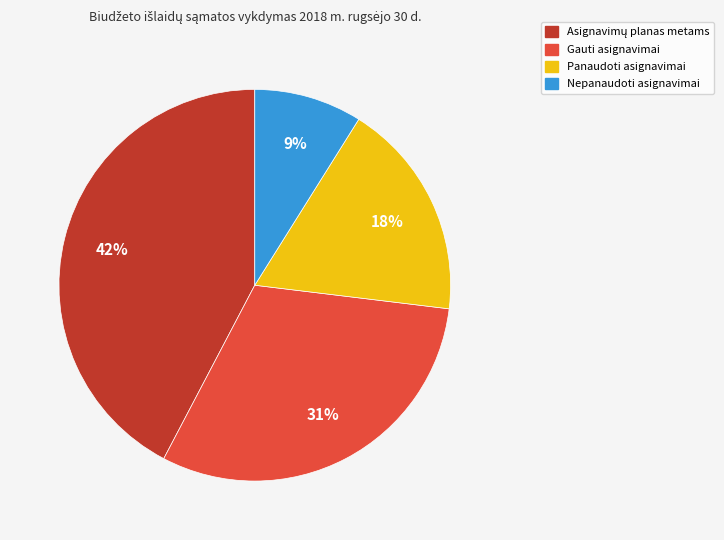

To the nearest percent, what is the average slice percentage?

25%